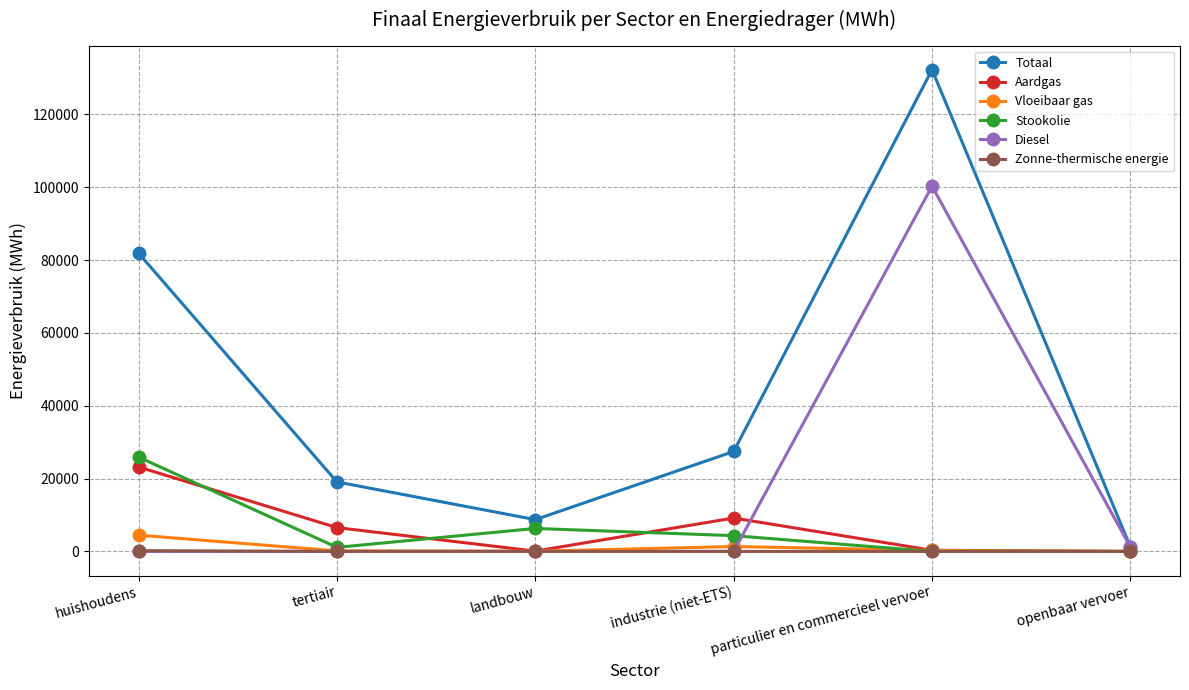

What is the spread (max minus min) of values at huishoudens?

81872.3